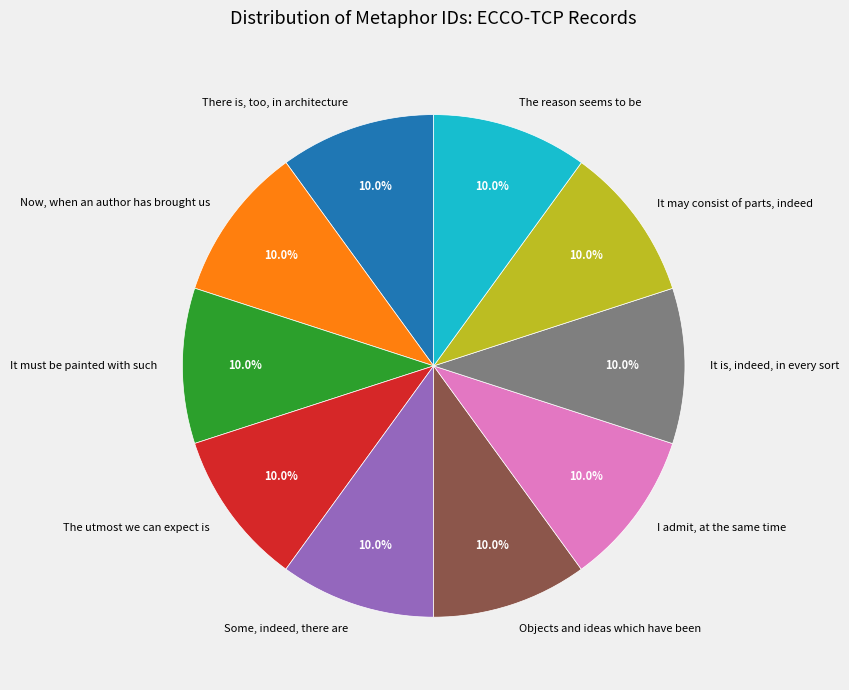

Approximately how many times larger is the value at Objects and ideas which have been compared to It may consist of parts, indeed?

1.0